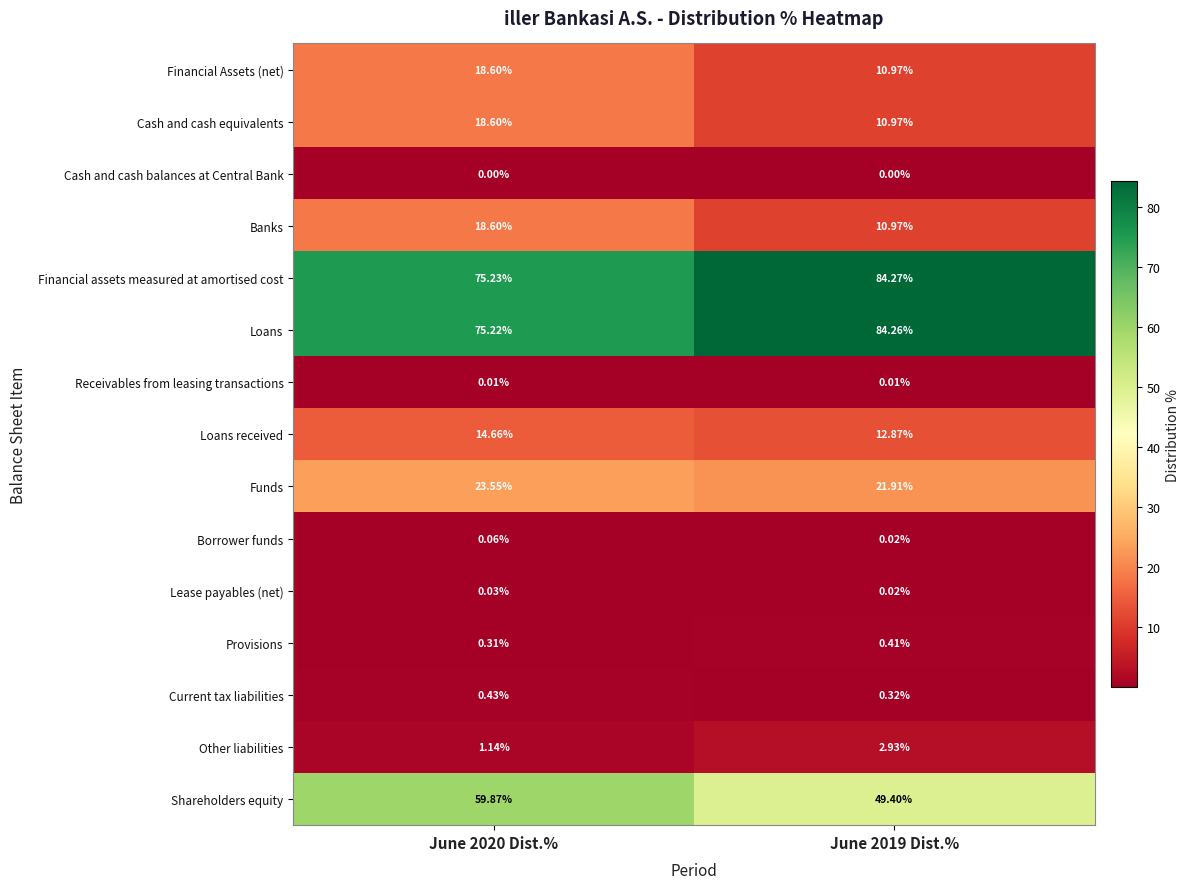

Is the value of Financial Assets (net) at June 2020 Dist.% greater than the value of Current tax liabilities at June 2019 Dist.%?

Yes